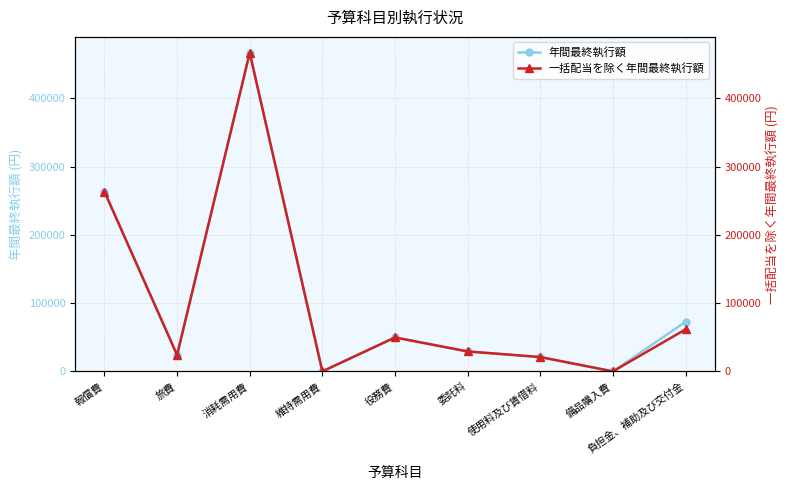

What is the approximate value of 一括配当を除く年間最終執行額 at 役務費?

49704